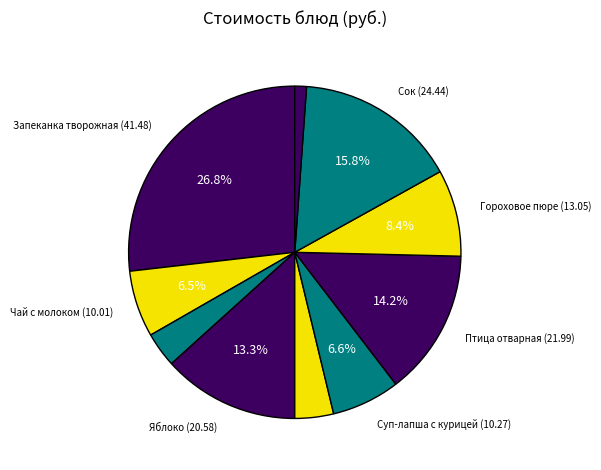

Count the number of slices in the pie.

10